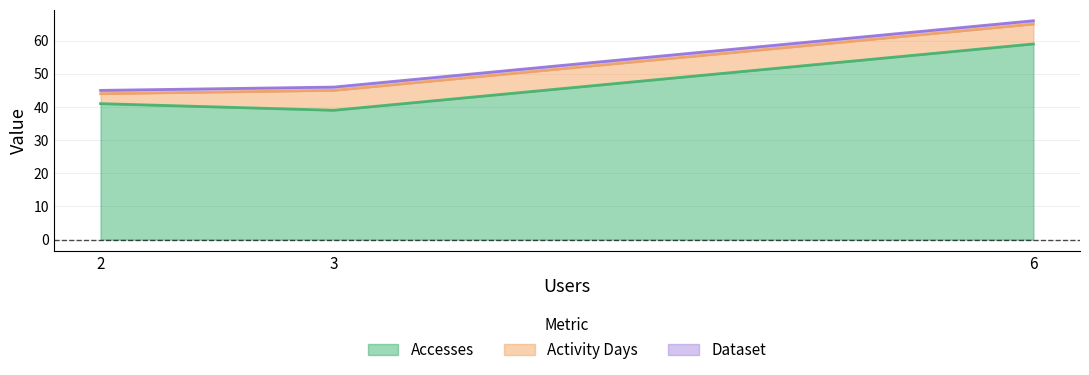

Does the chart have visible grid lines?

Yes